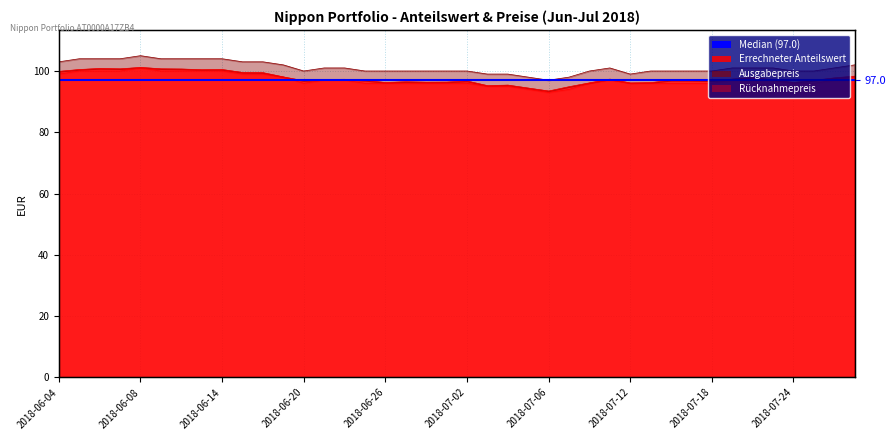

True or false: Errechneter Anteilswert and Rücknahmepreis cross at least once.

False